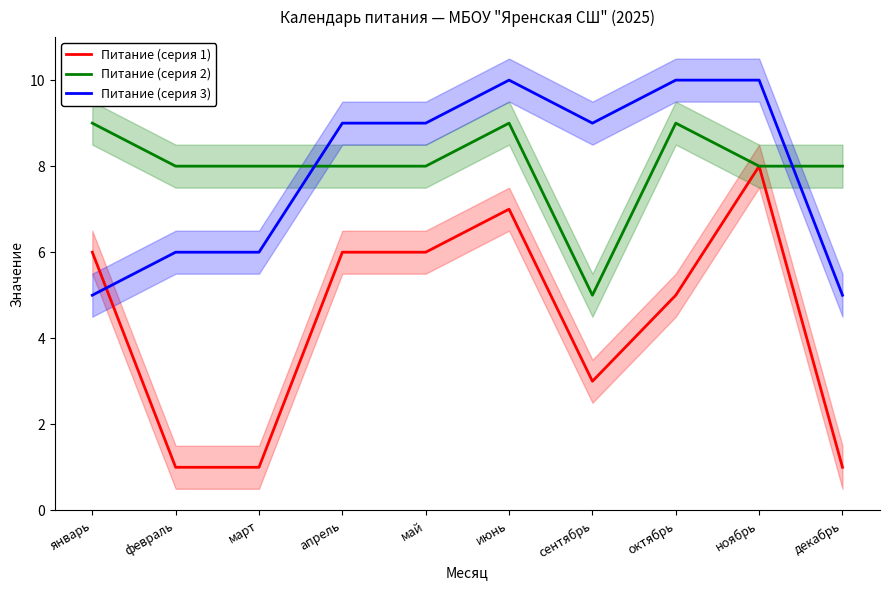

What is the maximum value for Питание (серия 1)?

8